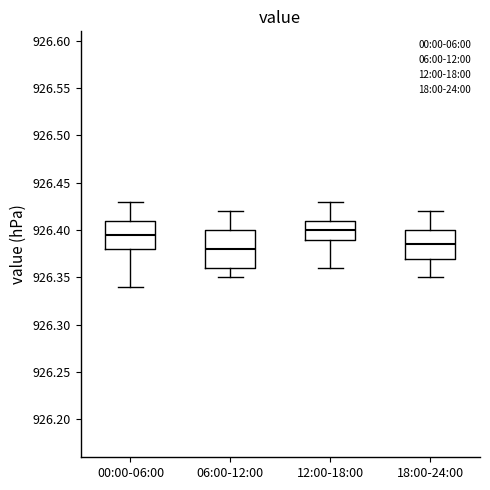

Reading left to right, transcribe this box plot: for each box, give where its median line is, the range the box spans, and where its two whiskers end, as read against the y-axis. The values are not printed on the chart, so give them approximately, as read against the axis.

00:00-06:00: median 926.395, box 926.380 to 926.410, whiskers 926.340 to 926.430
06:00-12:00: median 926.380, box 926.360 to 926.400, whiskers 926.350 to 926.420
12:00-18:00: median 926.400, box 926.390 to 926.410, whiskers 926.360 to 926.430
18:00-24:00: median 926.385, box 926.370 to 926.400, whiskers 926.350 to 926.420